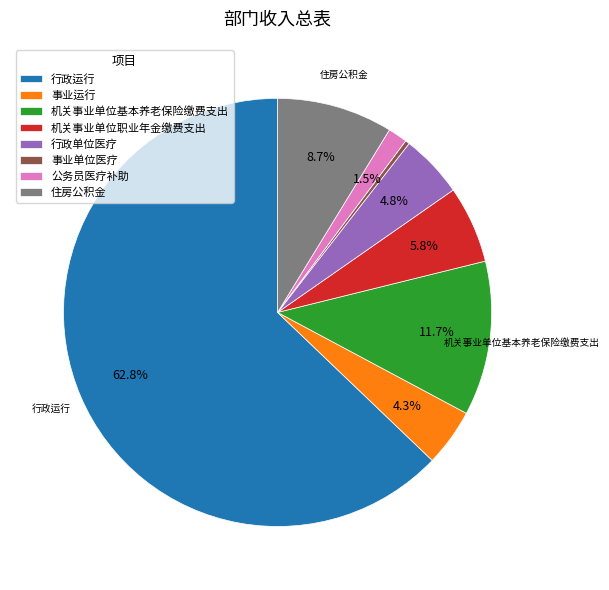

Which category has the biggest portion of the pie?

行政运行